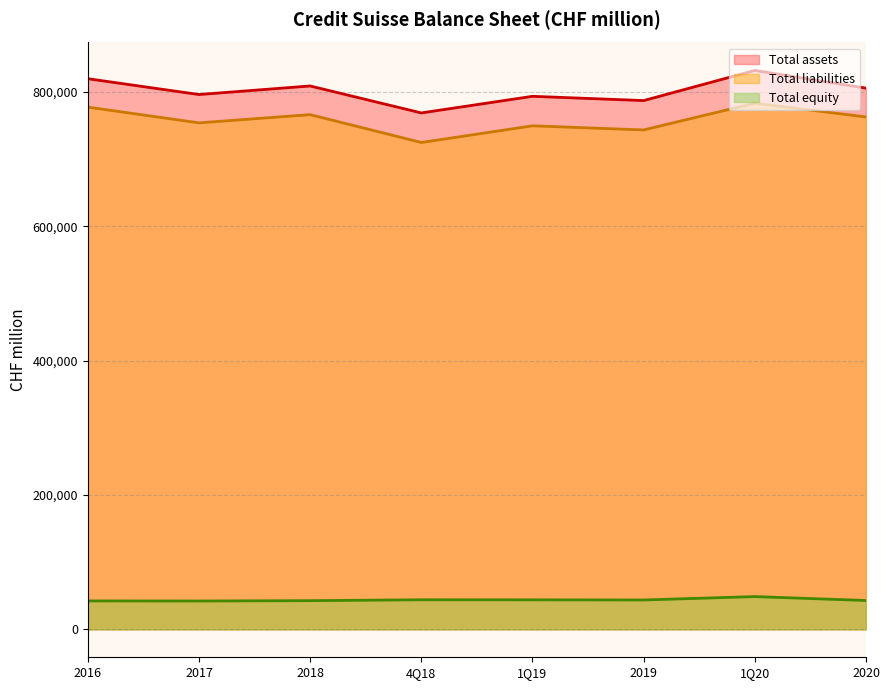

True or false: Total assets and Total liabilities intersect in this chart.

False